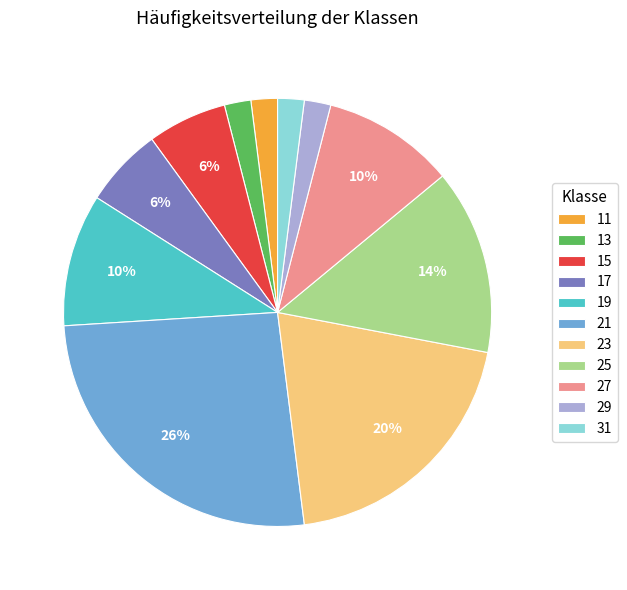

Is it true that 15 is 6% of the pie?

True